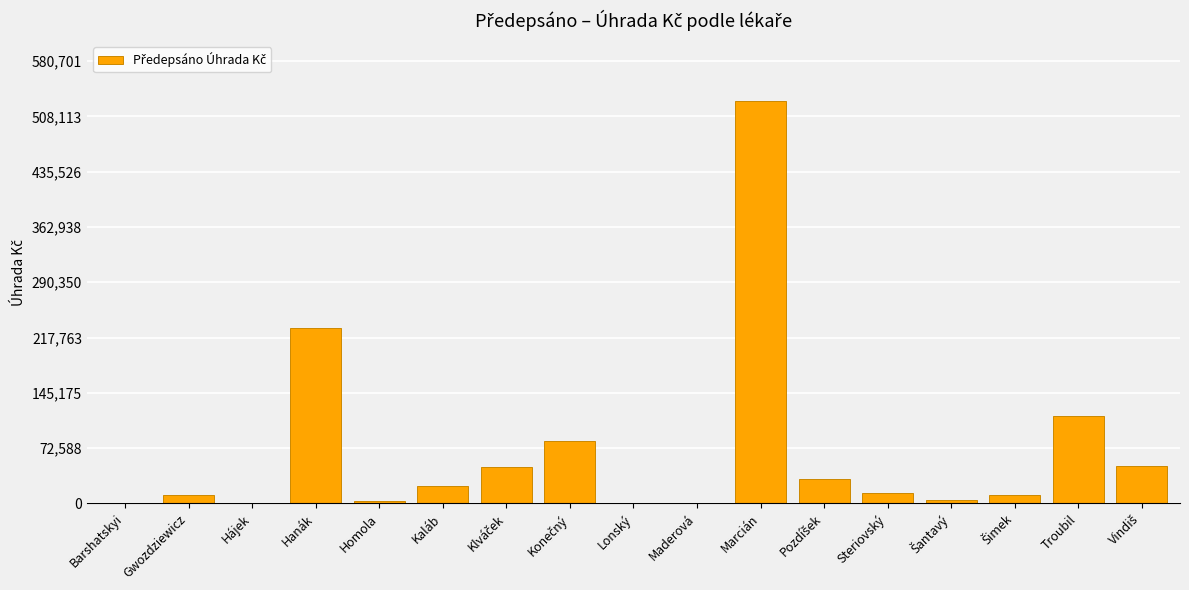

Which label corresponds to the largest value in the chart?

Marcián